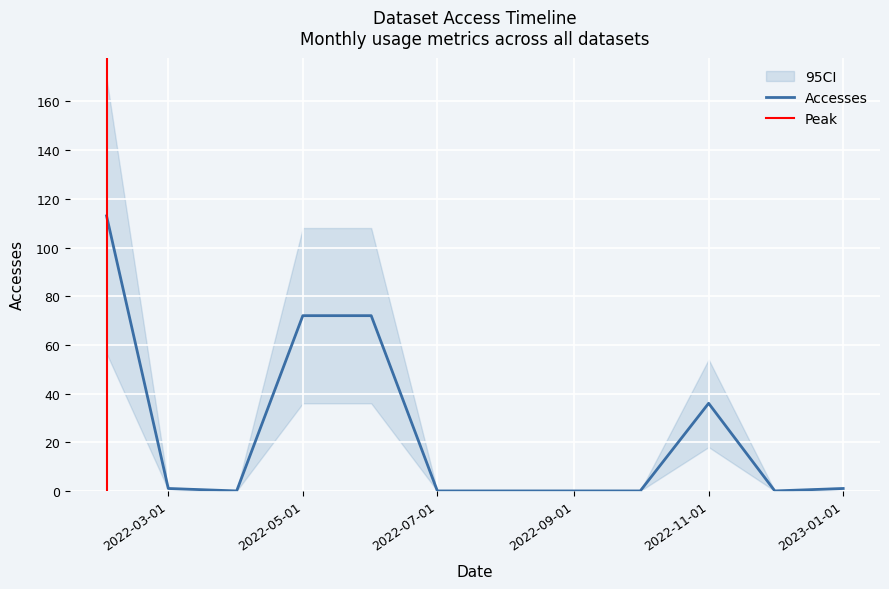

What is the label of the 11th point from the left?

2022-12-01